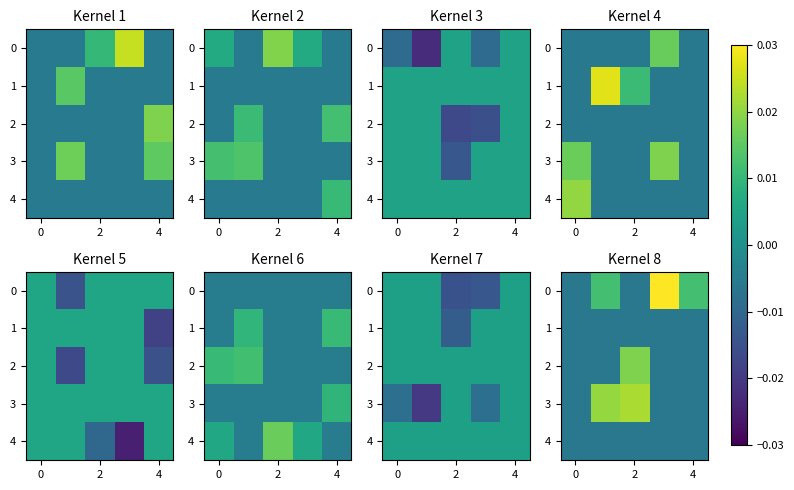

At how many categories does at least one series exceed 0?

4